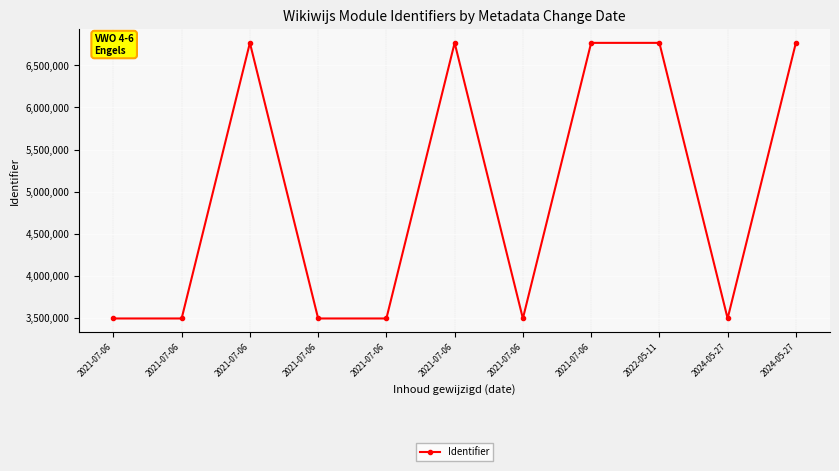

Reading left to right, list all the values displayed in this chart.

2021-07-06=3495291	2021-07-06=3495292	2021-07-06=6766057	2021-07-06=3495298	2021-07-06=3495294	2021-07-06=6766059	2021-07-06=3495368	2021-07-06=6766065	2022-05-11=6766063	2024-05-27=3495367	2024-05-27=6766061